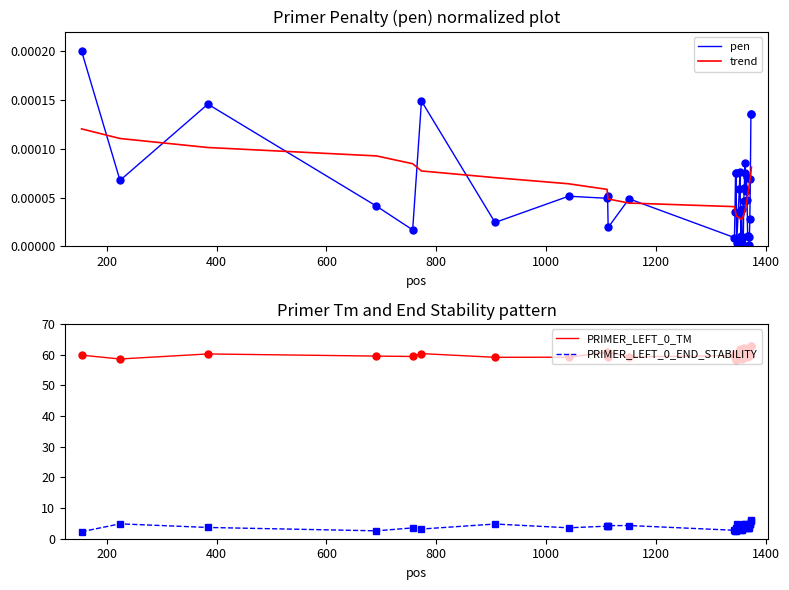

True or false: PRIMER_LEFT_0_TM and PRIMER_LEFT_0_END_STABILITY intersect in this chart.

False